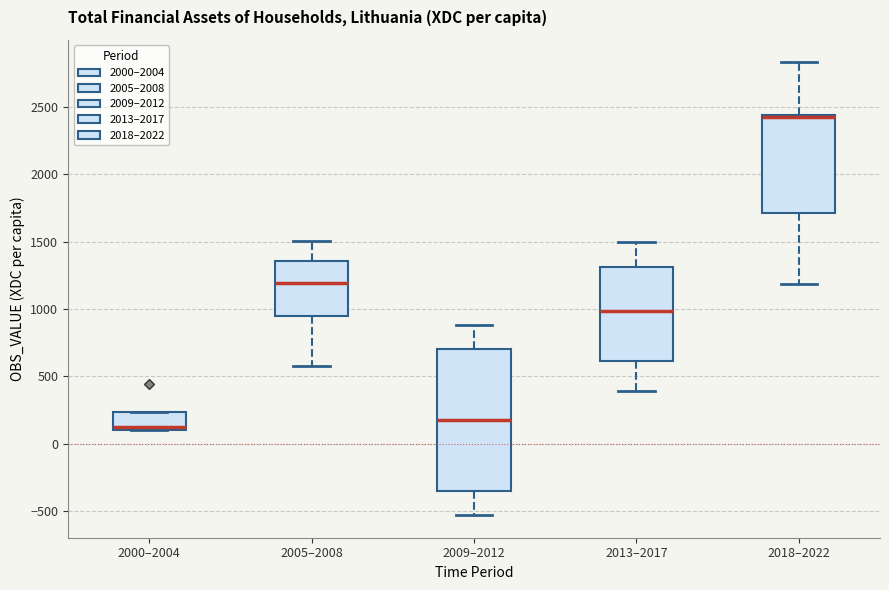

Comparing the boxes themselves (not the whiskers), which one is the tallest?

2009–2012